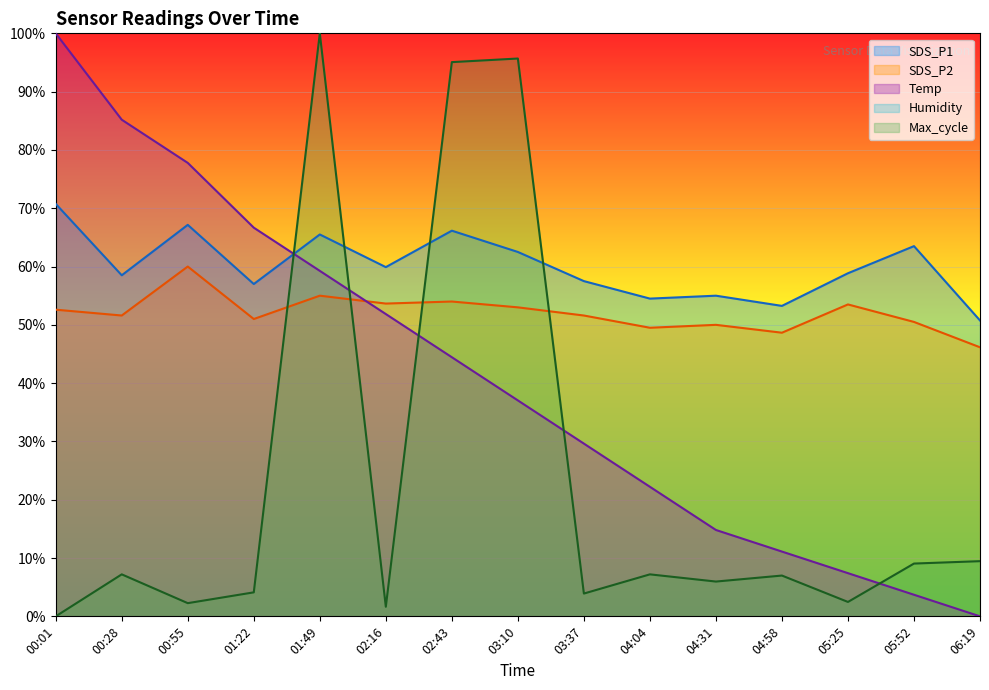

What is the sum of all Temp values?

611.1